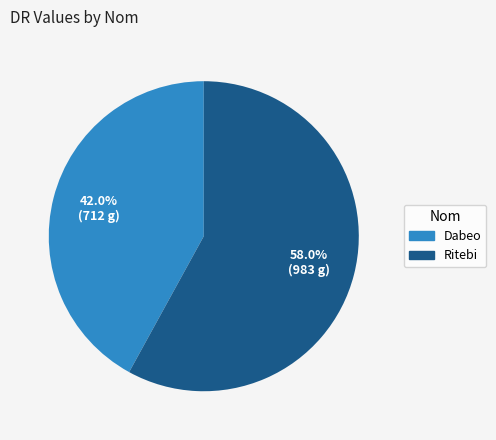

To the nearest percent, what portion does Dabeo represent?

42%